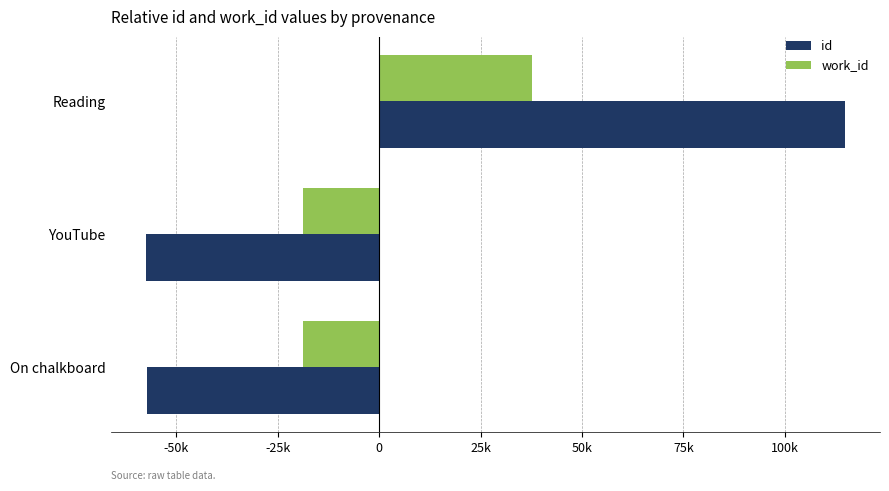

List the series in order of their overall mean, highest first.

id, work_id